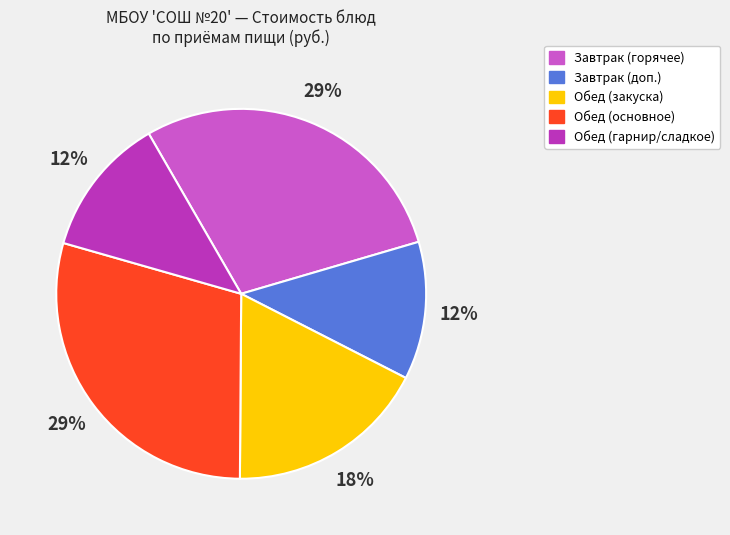

Is the sum of Завтрак (горячее) and Обед (основное) greater than half?

Yes